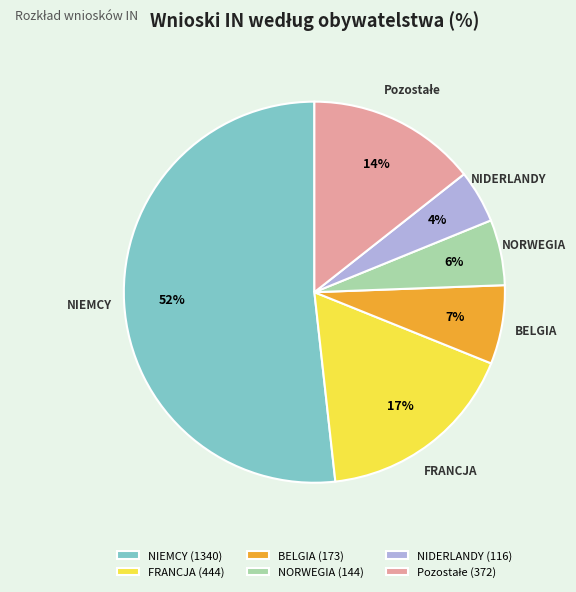

Count the number of slices in the pie.

6